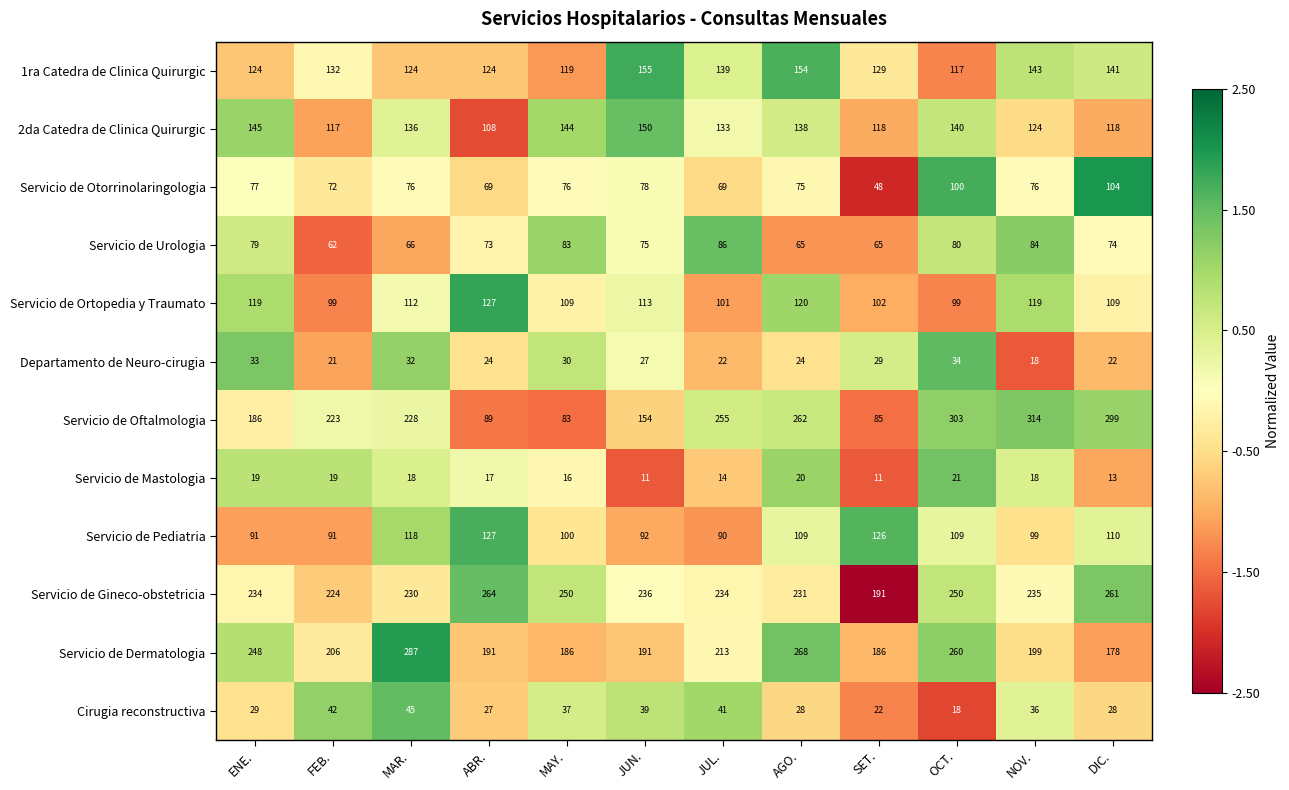

What is the minimum value shown in the chart?

11